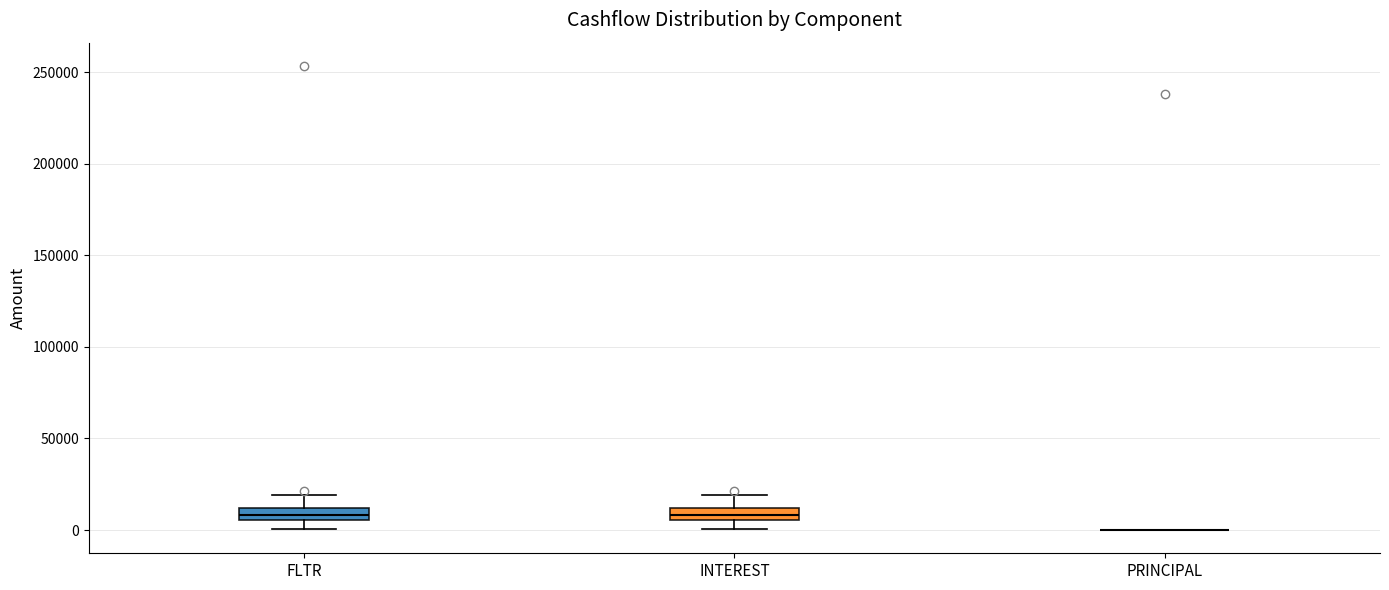

Where is the upper edge of the box for FLTR on the y-axis? The values are not printed on the chart, so give them approximately, as read against the axis.

10000